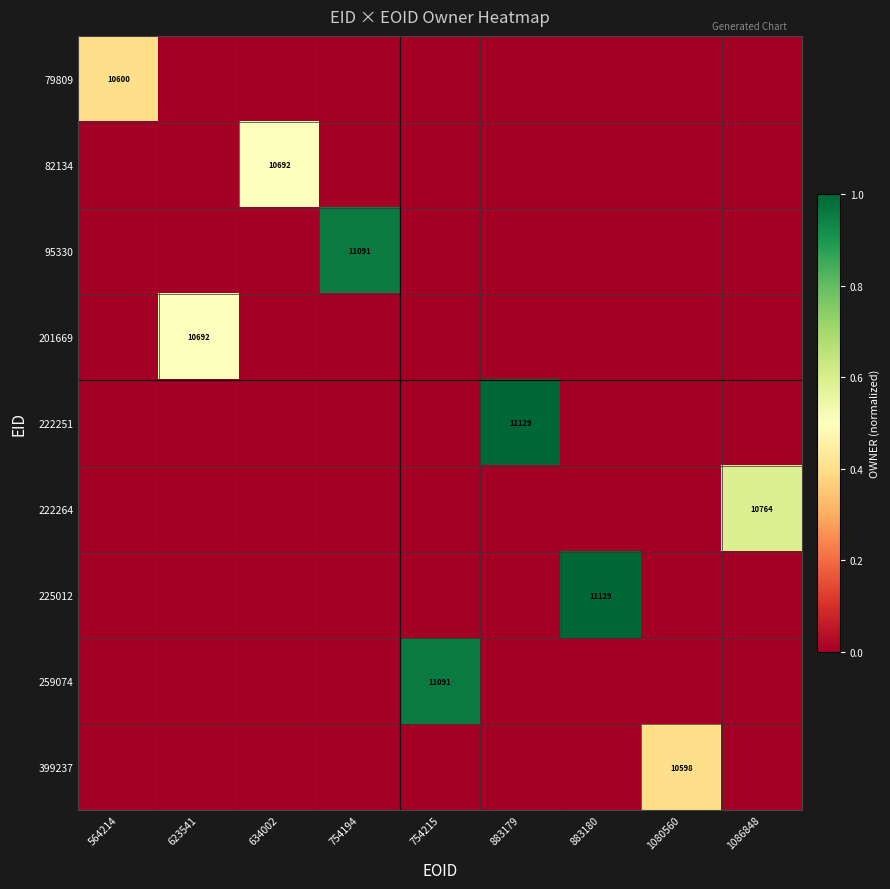

The 225012 series shows 3275 at 883180. True or false?

False